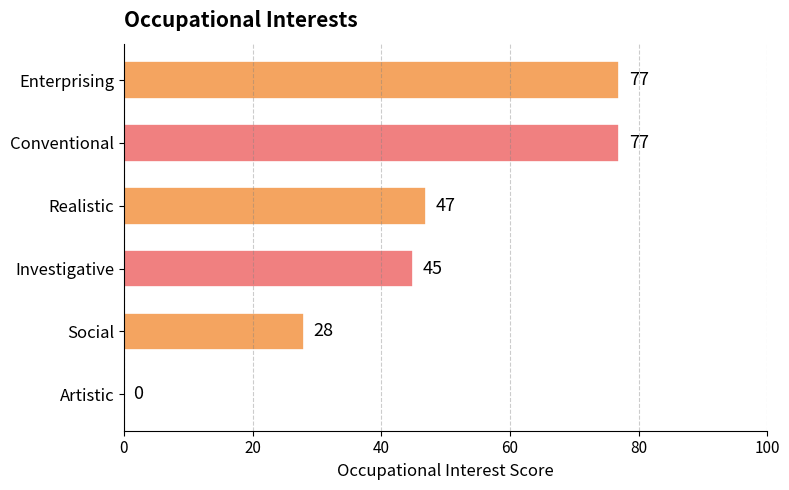

Are the bars horizontal?

Yes